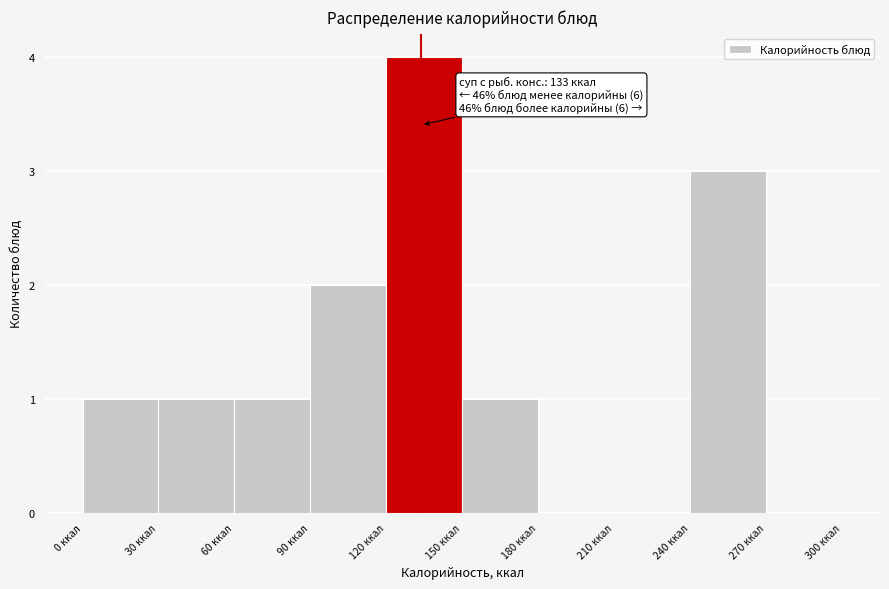

Over which range of the x-axis is the bar tallest?

120 to 150